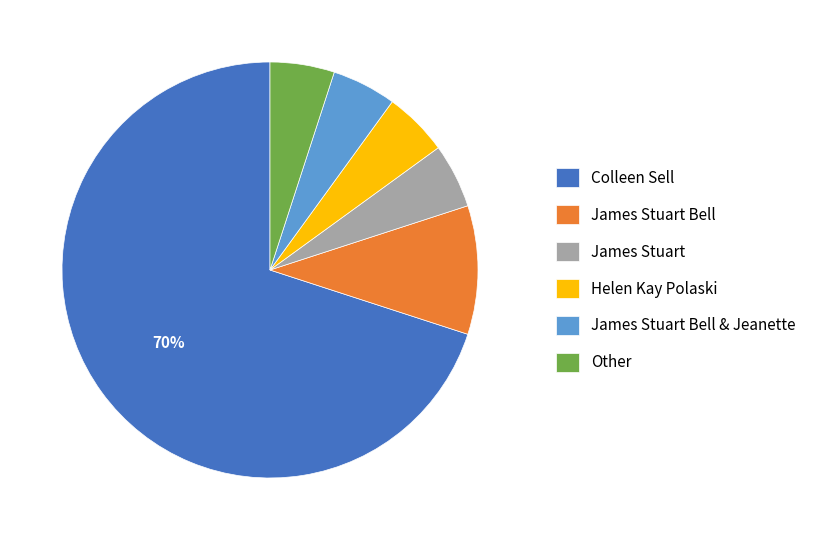

Combined, do Helen Kay Polaski and Colleen Sell account for over 50%?

Yes